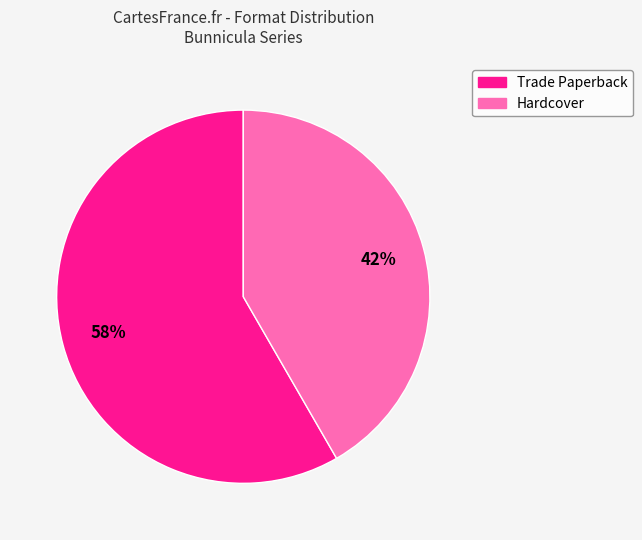

To the nearest percent, what is the average slice percentage?

50%